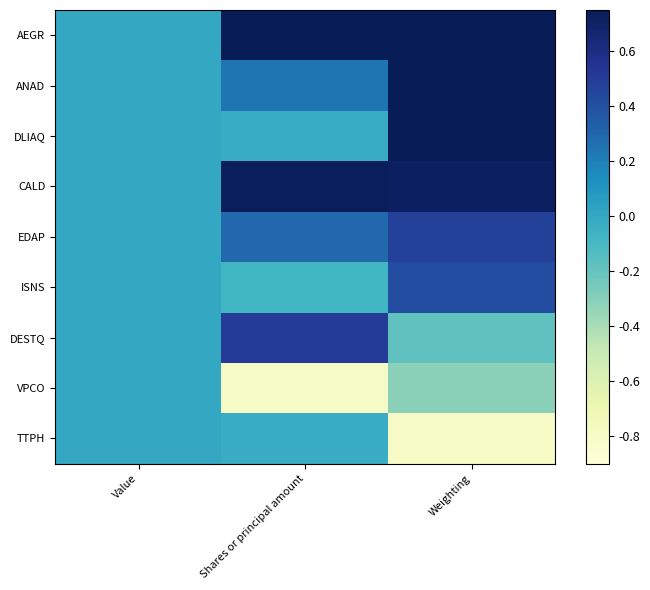

At which category is the sum across all series the highest?

Weighting